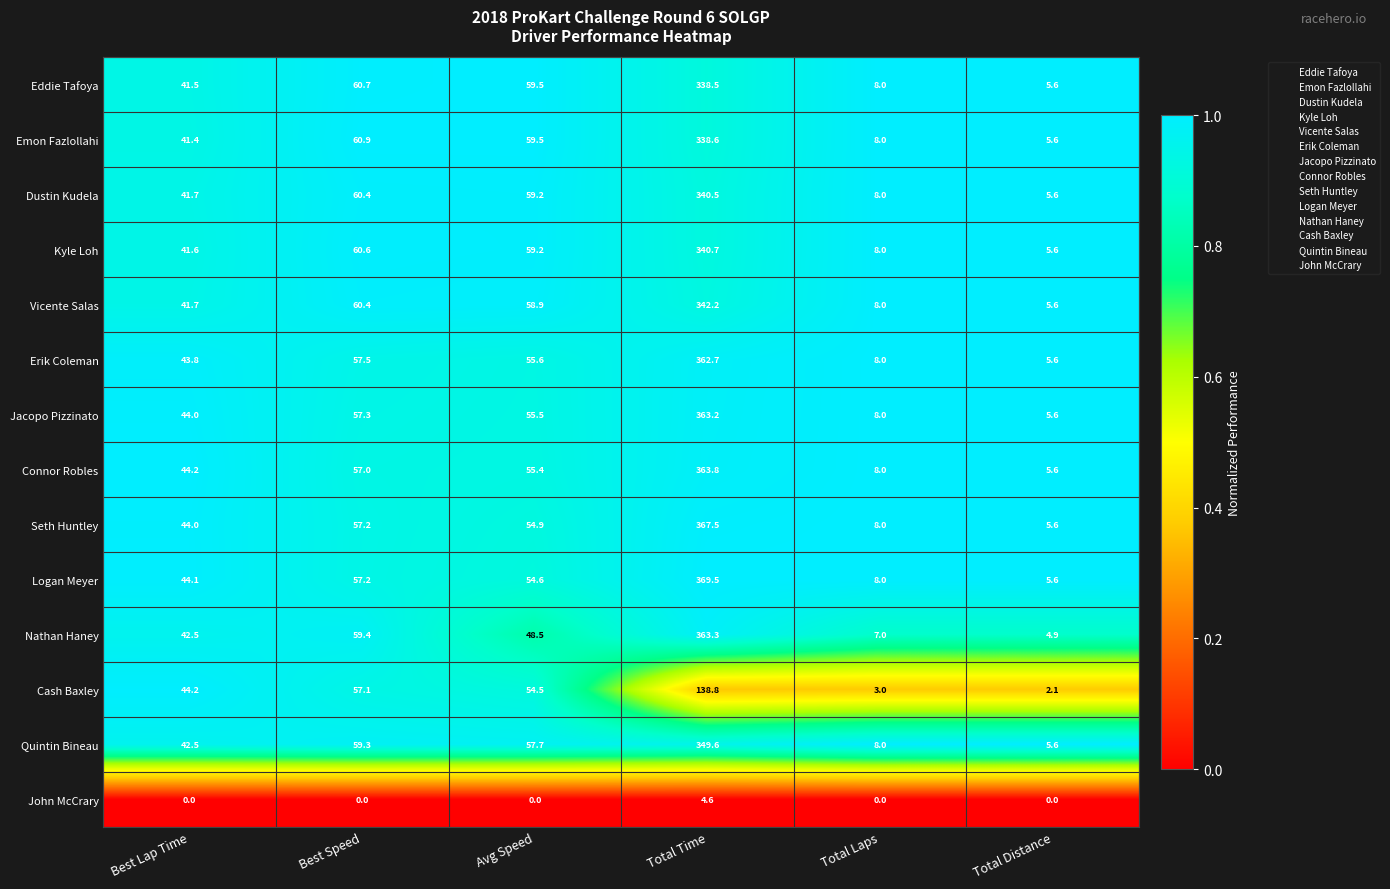

Is it true that Eddie Tafoya equals 5.6 at Total Distance?

True